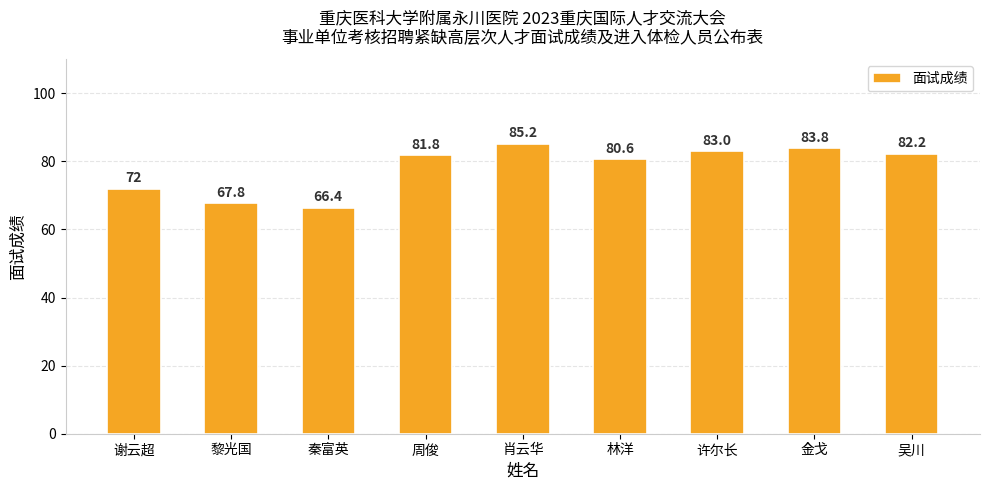

What is the sum of the values at 许尔长 and 周俊?

164.8